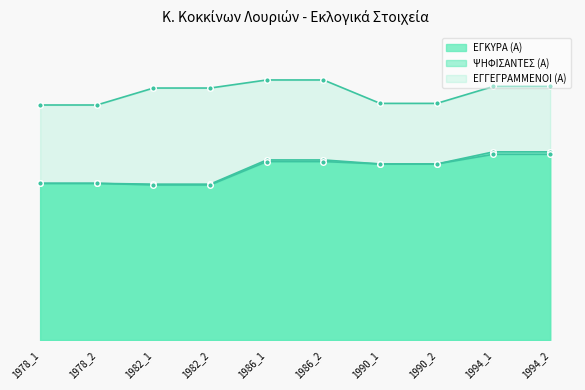

True or false: ΕΓΚΥΡΑ (Α) and ΨΗΦΙΣΑΝΤΕΣ (Α) intersect in this chart.

False